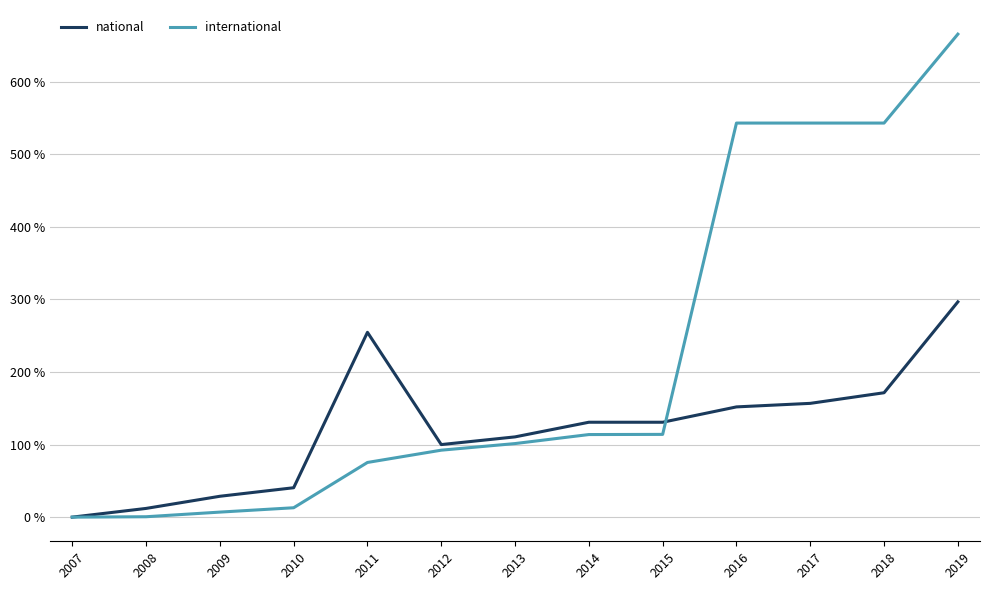

Which series has the largest range (max minus min)?

international